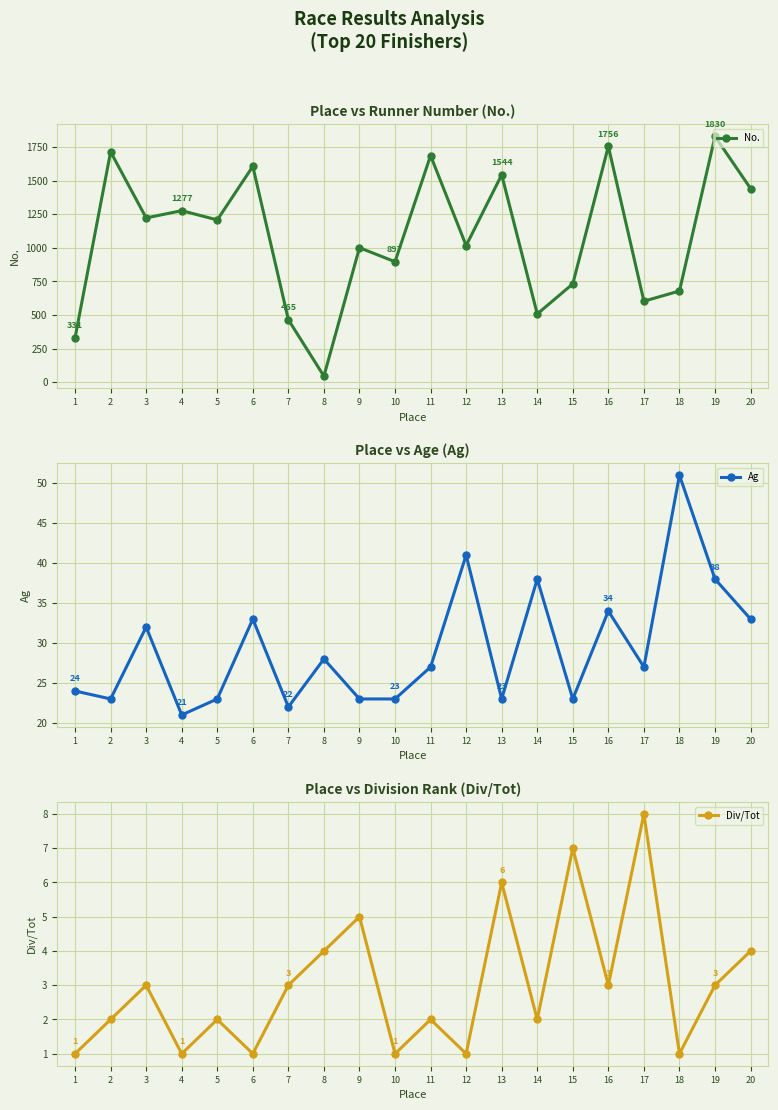

True or false: Div/Tot and No. cross at least once.

False